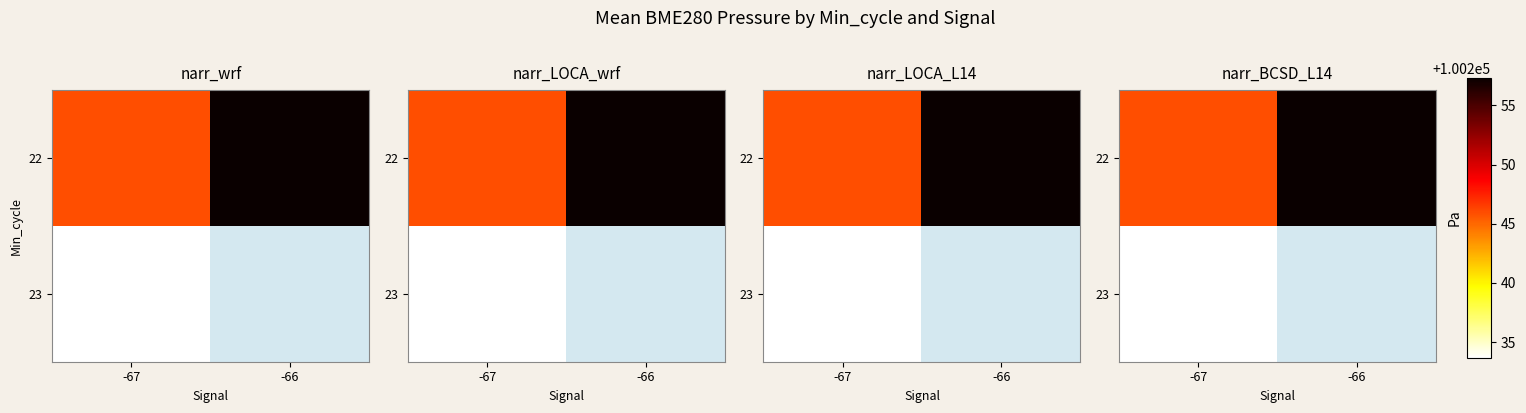

How many data points does each series have?

2